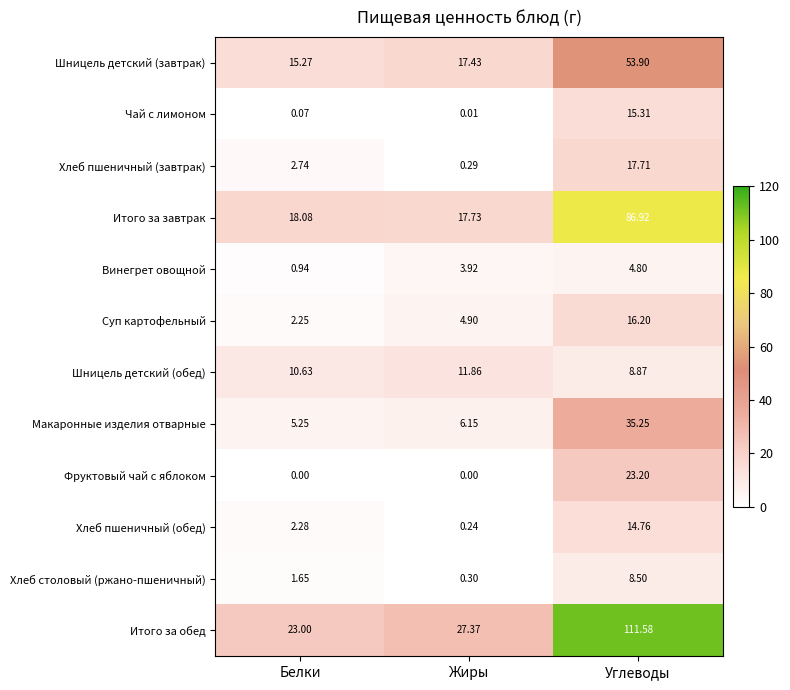

Which category has the highest value across all series?

Углеводы